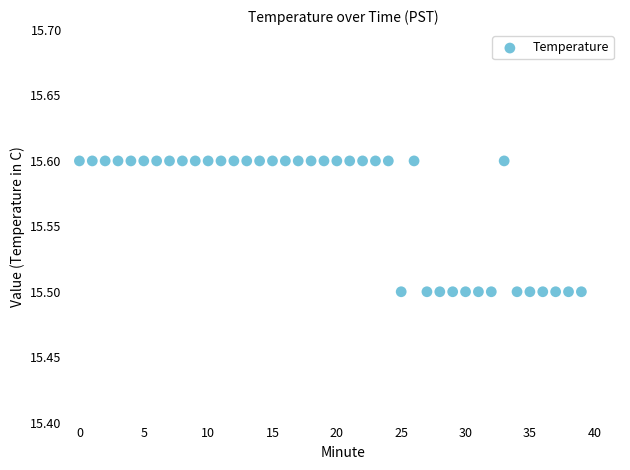

Count the number of points in this scatter plot.

40